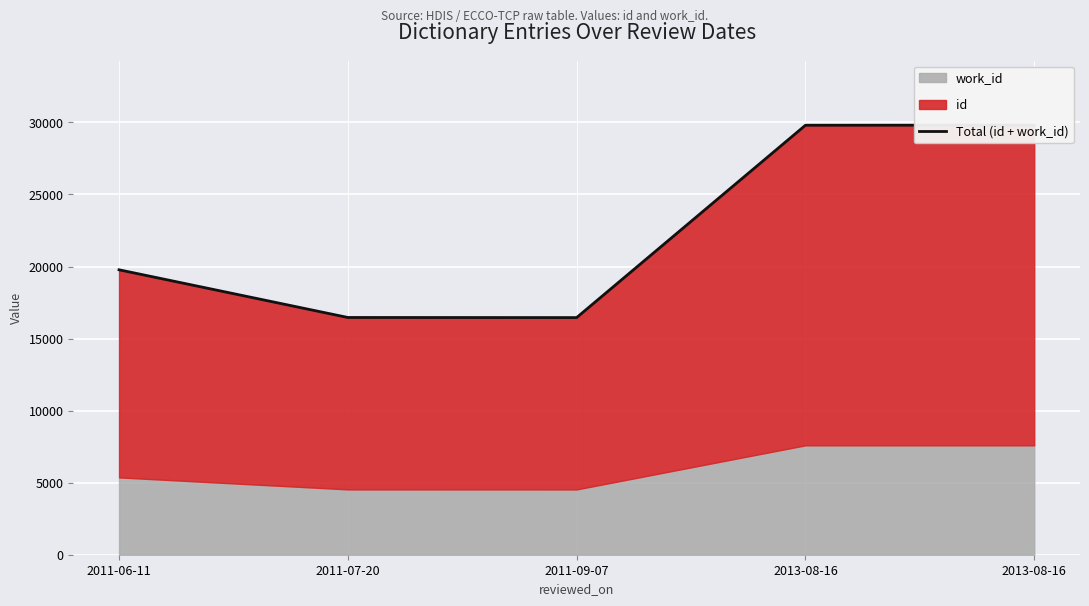

The chart shows a value of 19773 at 2011-06-11. True or false?

True